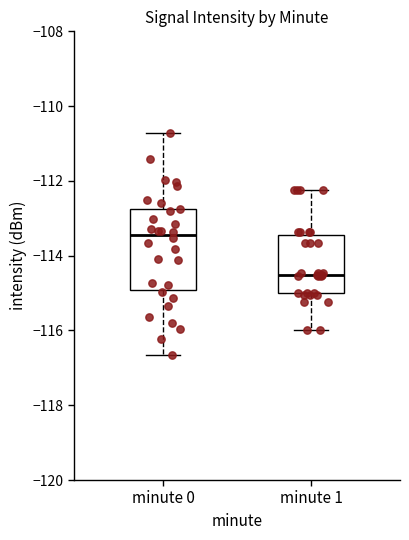

Which box is the tallest, from its lower edge to its upper edge?

minute 0